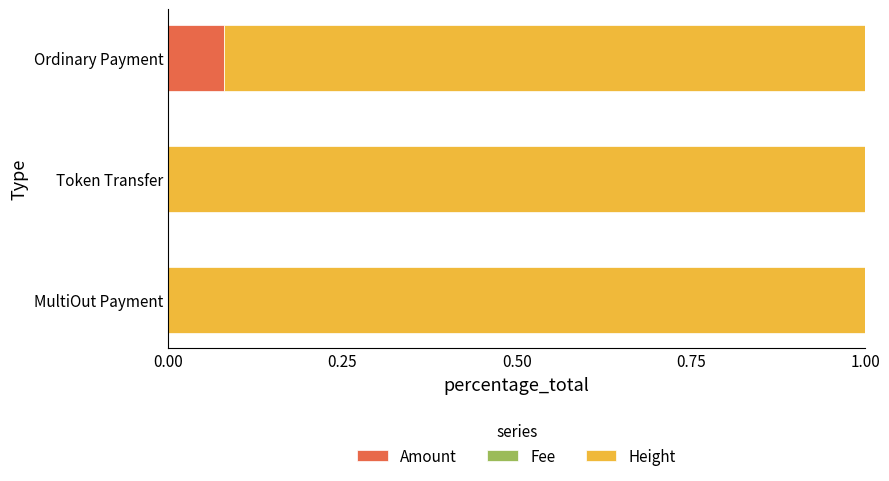

Which category has the highest value in the Amount series?

Ordinary Payment